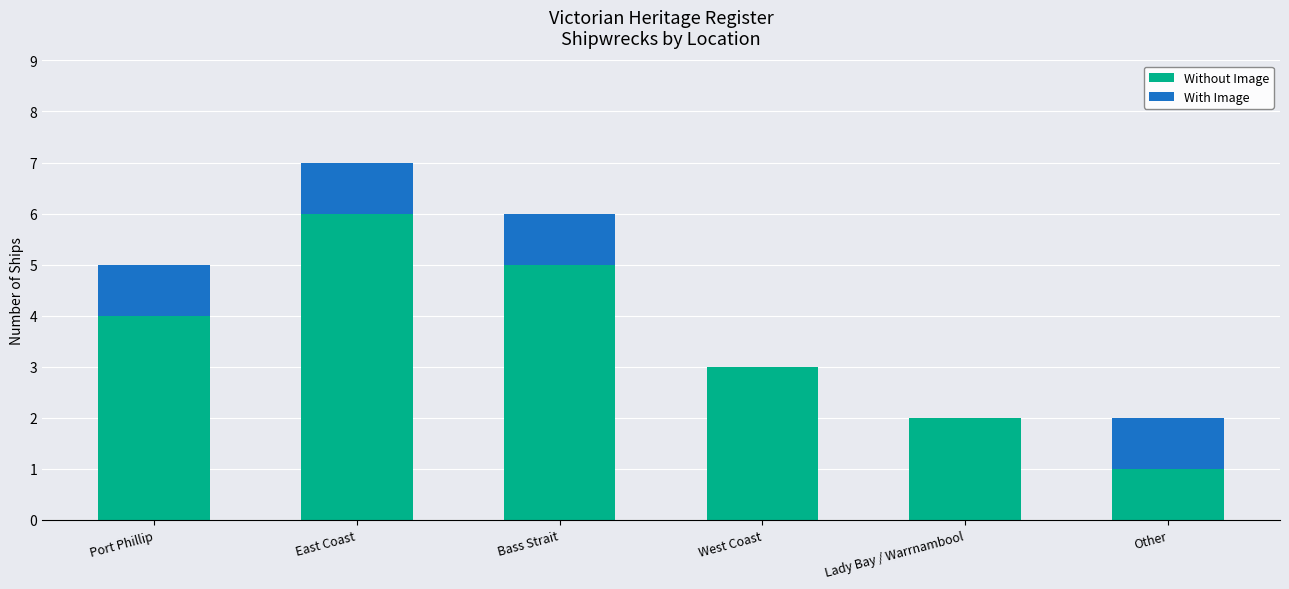

How many Without Image values are between 2 and 5?

4